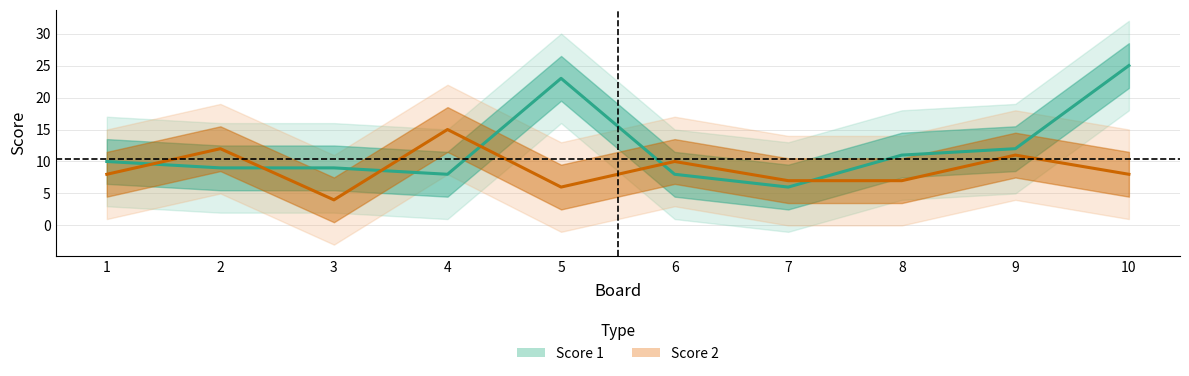

Which label corresponds to the largest value in the chart?

10